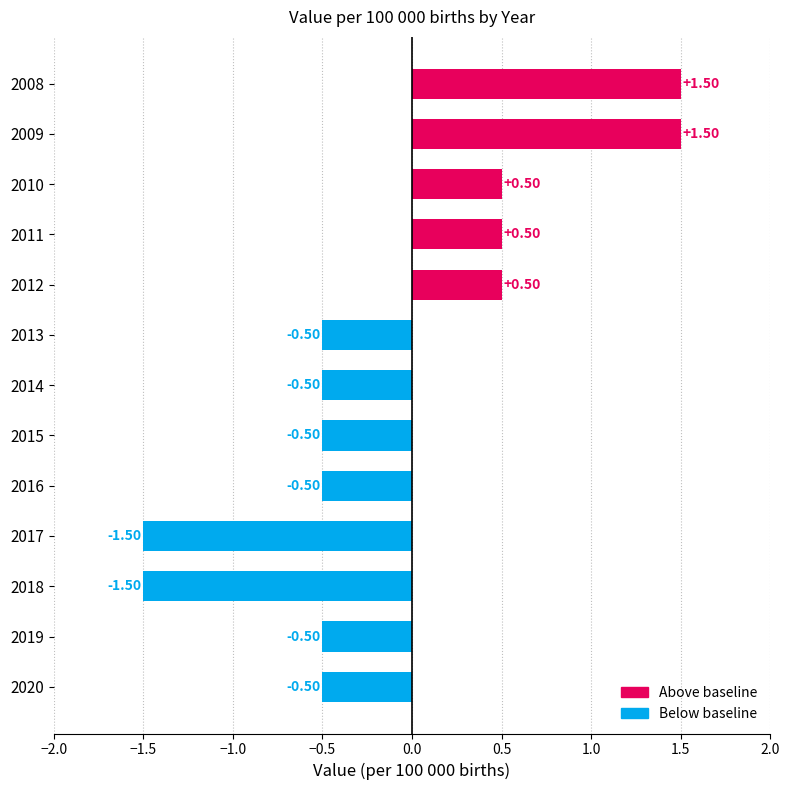

How many data points are above 0?

5